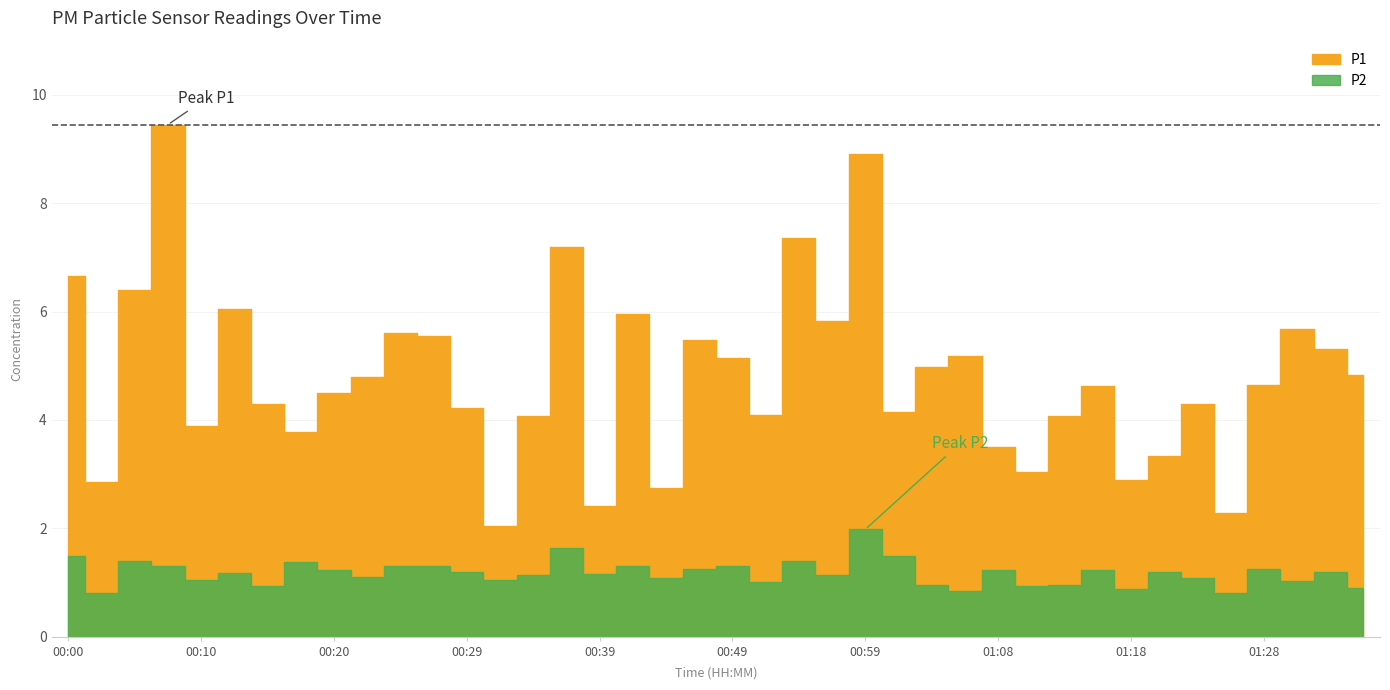

Which label corresponds to the smallest value in the chart?

00:03